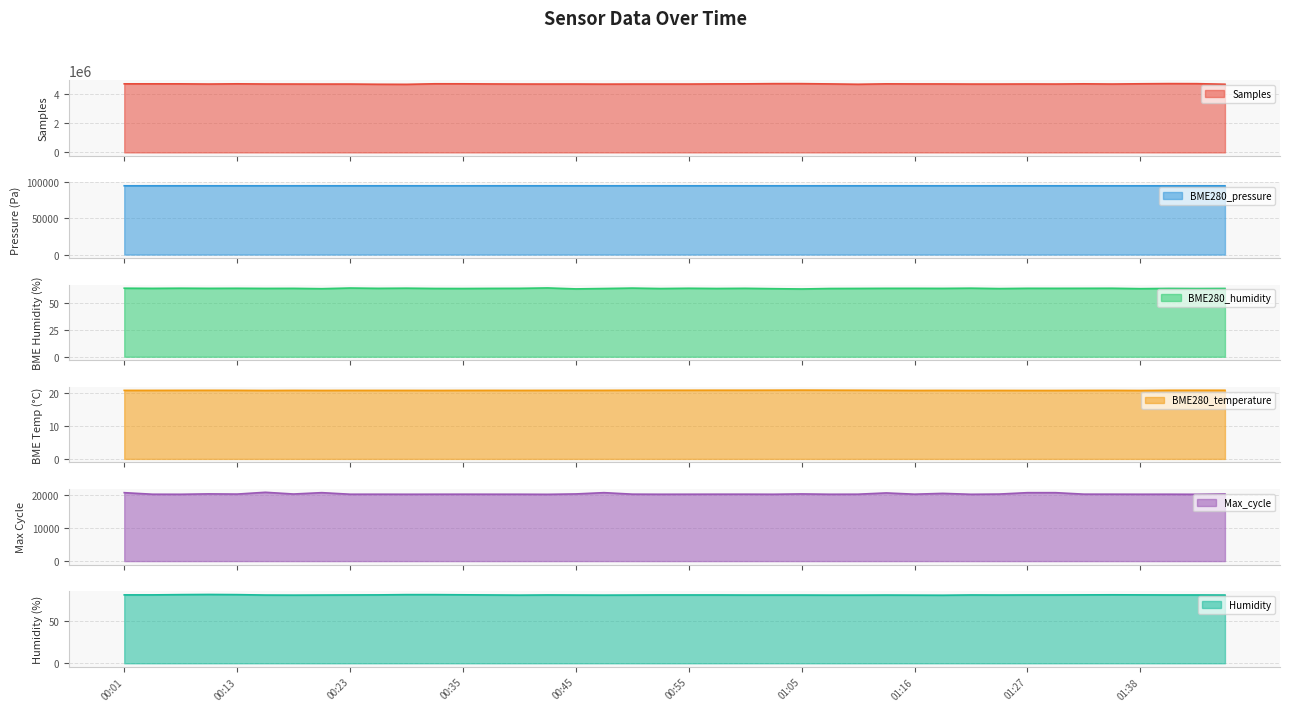

At which category does Humidity reach its first local peak?

00:10